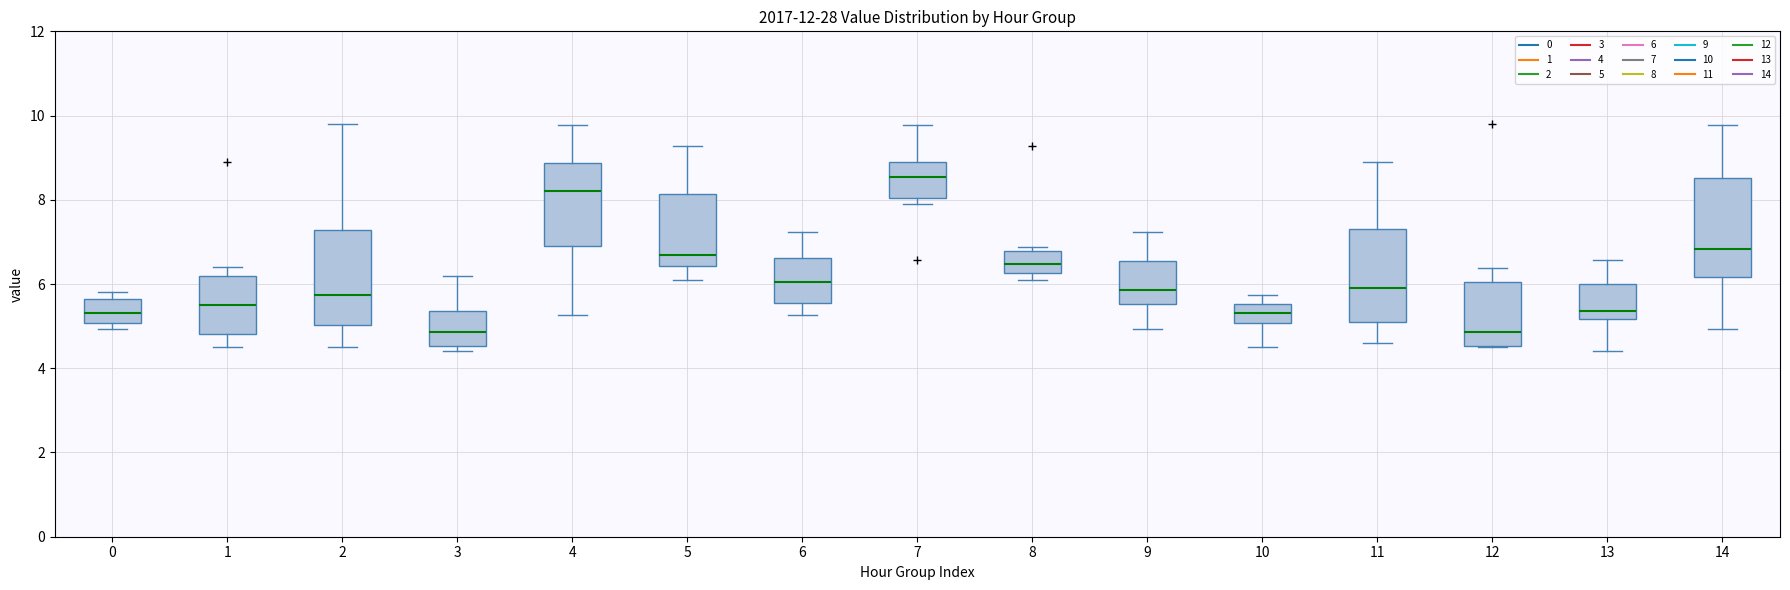

Reading left to right, transcribe this box plot: for each box, give where its median line is, the range the box spans, and where its two whiskers end, as read against the y-axis. The values are not printed on the chart, so give them approximately, as read against the axis.

0: median 5.4, box 5.0 to 5.6, whiskers 5.0 (just below the box's lower edge) to 5.8
1: median 5.6, box 4.8 to 6.2, whiskers 4.6 to 6.4
2: median 5.8, box 5.0 to 7.2, whiskers 4.6 to 9.8
3: median 4.8, box 4.6 to 5.4, whiskers 4.4 to 6.2
4: median 8.2, box 7.0 to 8.8, whiskers 5.2 to 9.8
5: median 6.8, box 6.4 to 8.2, whiskers 6.2 to 9.2
6: median 6.0, box 5.6 to 6.6, whiskers 5.2 to 7.2
7: median 8.6, box 8.0 to 8.8, whiskers 8.0 (just below the box's lower edge) to 9.8
8: median 6.4, box 6.2 to 6.8, whiskers 6.2 (just below the box's lower edge) to 6.8 (just above the box's upper edge)
9: median 5.8, box 5.6 to 6.6, whiskers 5.0 to 7.2
10: median 5.4, box 5.0 to 5.6, whiskers 4.6 to 5.8
11: median 6.0, box 5.2 to 7.4, whiskers 4.6 to 9.0
12: median 4.8, box 4.6 to 6.0, whiskers 4.6 to 6.4
13: median 5.4, box 5.2 to 6.0, whiskers 4.4 to 6.6
14: median 6.8, box 6.2 to 8.6, whiskers 5.0 to 9.8